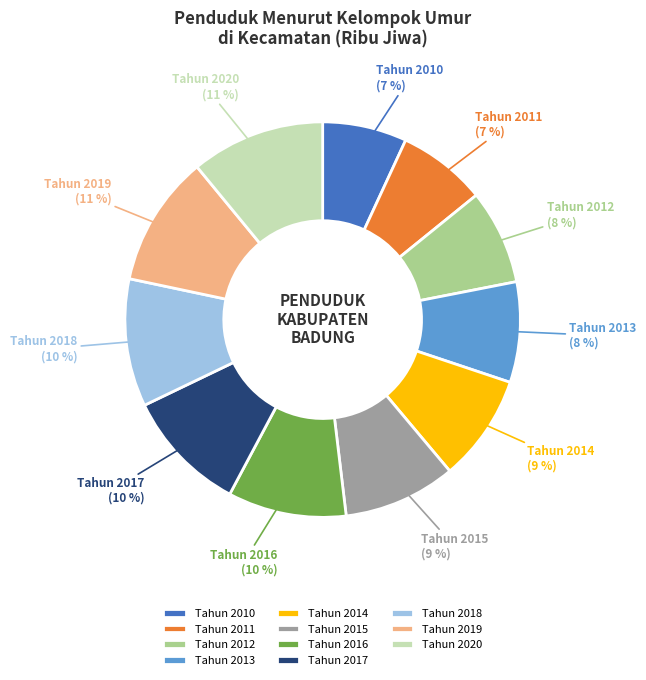

Is the sum of Tahun 2020 and Tahun 2019 greater than half?

No